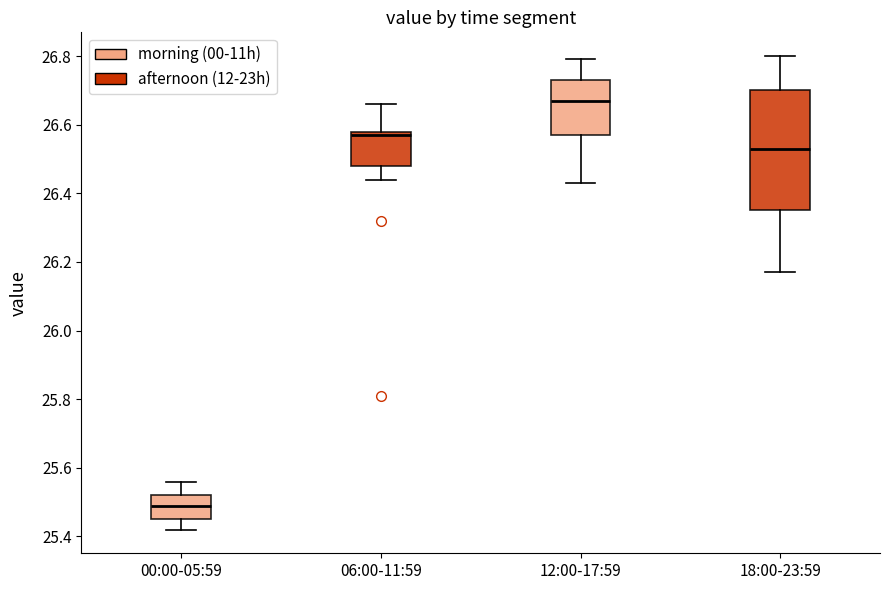

Reading left to right, transcribe this box plot: for each box, give where its median line is, the range the box spans, and where its two whiskers end, as read against the y-axis. The values are not printed on the chart, so give them approximately, as read against the axis.

00:00-05:59: median 25.50, box 25.46 to 25.52, whiskers 25.42 to 25.56
06:00-11:59: median 26.58 (just below the box's upper edge), box 26.48 to 26.58, whiskers 26.44 to 26.66
12:00-17:59: median 26.68, box 26.58 to 26.74, whiskers 26.44 to 26.80
18:00-23:59: median 26.54, box 26.36 to 26.70, whiskers 26.18 to 26.80